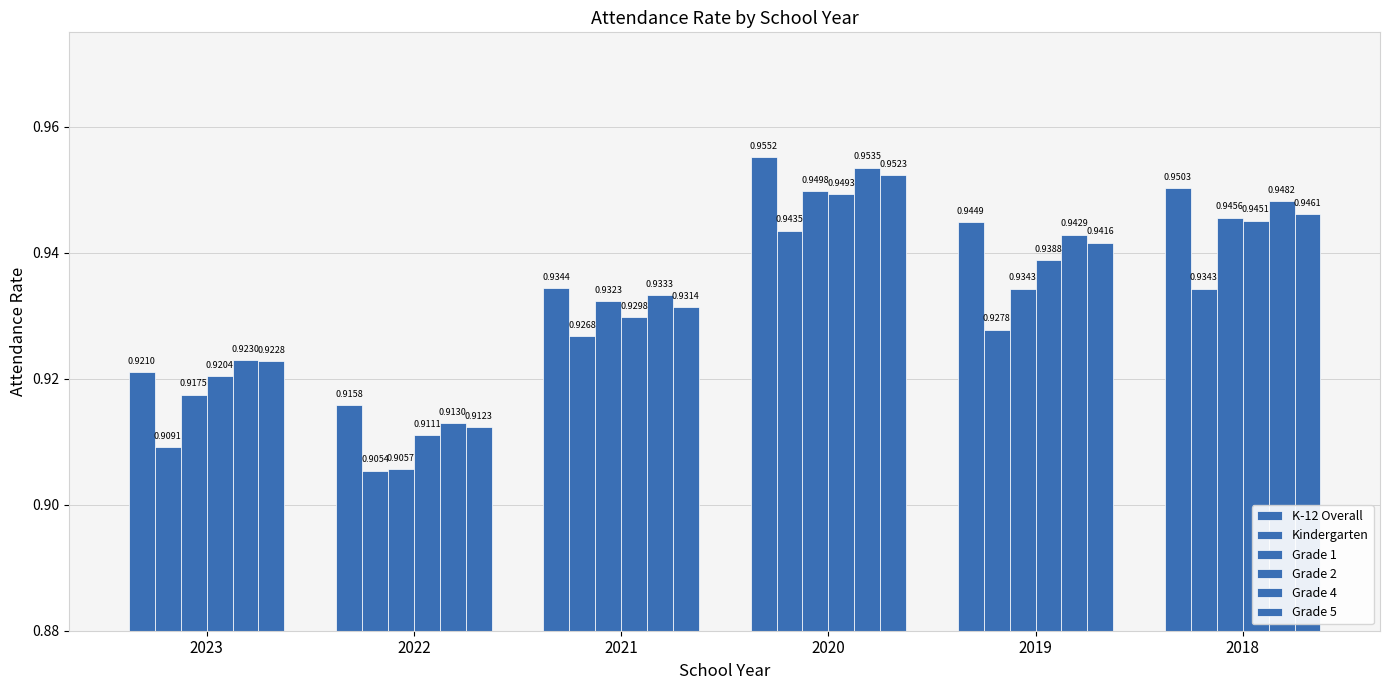

Count the number of categories in the chart.

6